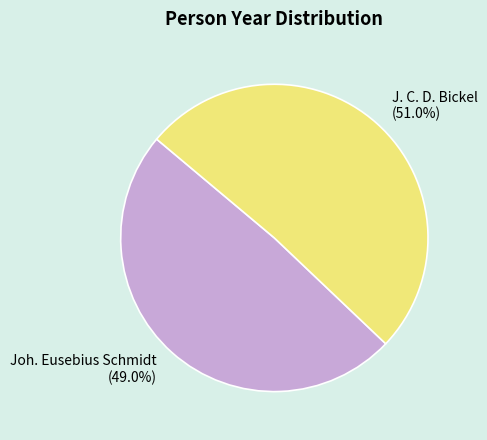

Which has a higher value, J. C. D. Bickel or Joh. Eusebius Schmidt?

J. C. D. Bickel